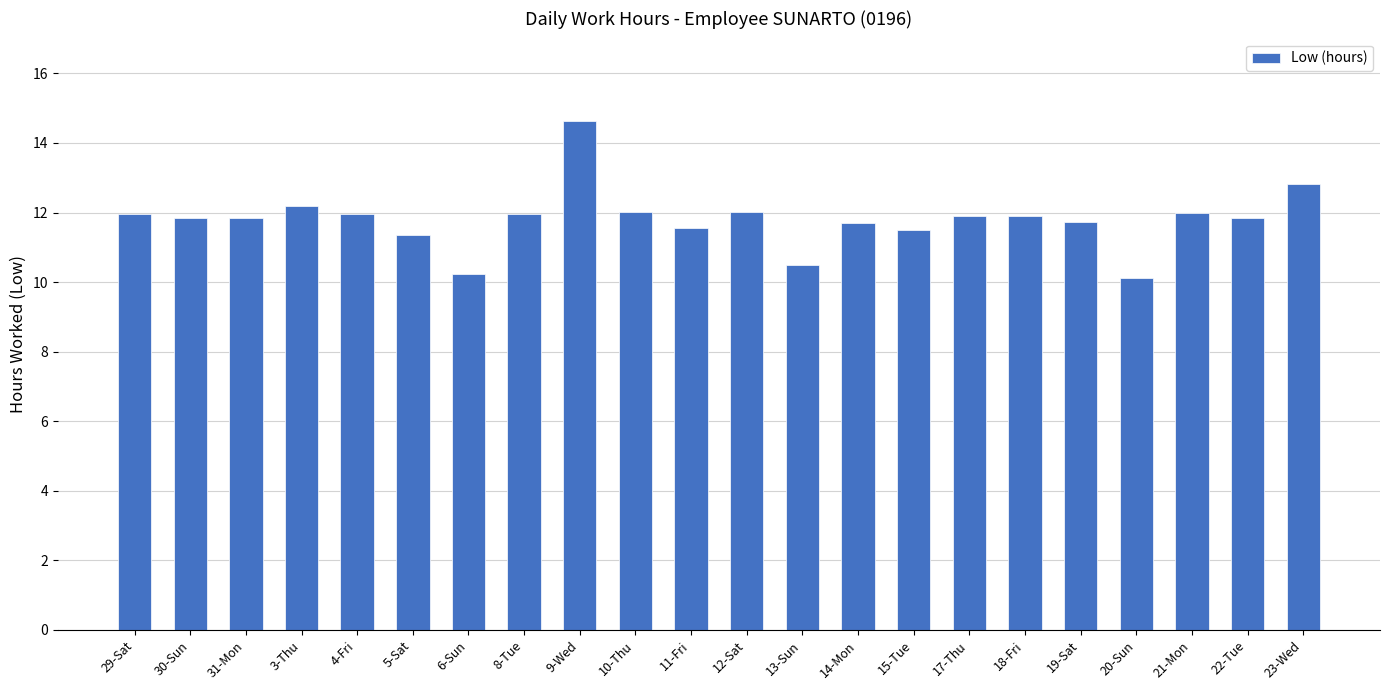

What is the greatest value displayed?

14.6